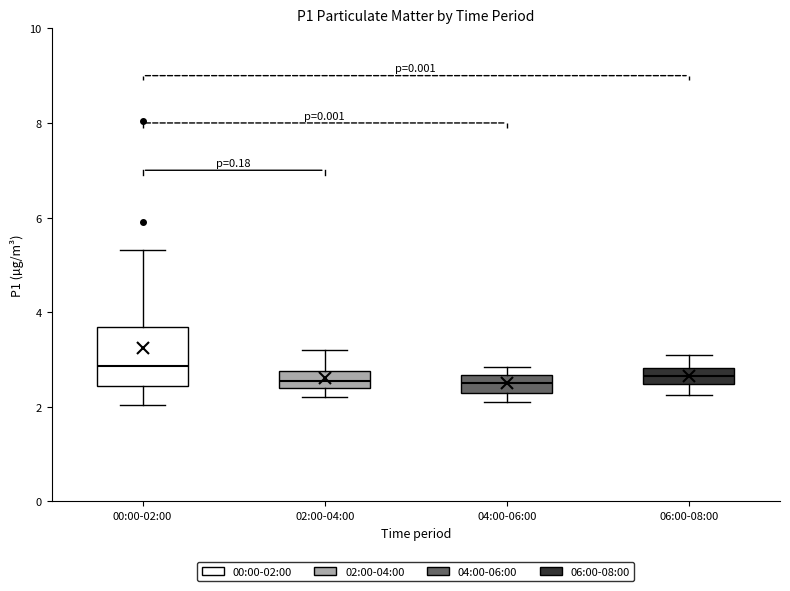

Reading left to right, transcribe this box plot: for each box, give where its median line is, the range the box spans, and where its two whiskers end, as read against the y-axis. The values are not printed on the chart, so give them approximately, as read against the axis.

00:00-02:00: median 2.8, box 2.4 to 3.6, whiskers 2.0 to 5.4
02:00-04:00: median 2.6, box 2.4 to 2.8, whiskers 2.2 to 3.2
04:00-06:00: median 2.6 (inside the box), box 2.4 to 2.6, whiskers 2.2 to 2.8
06:00-08:00: median 2.6, box 2.4 to 2.8, whiskers 2.2 to 3.2